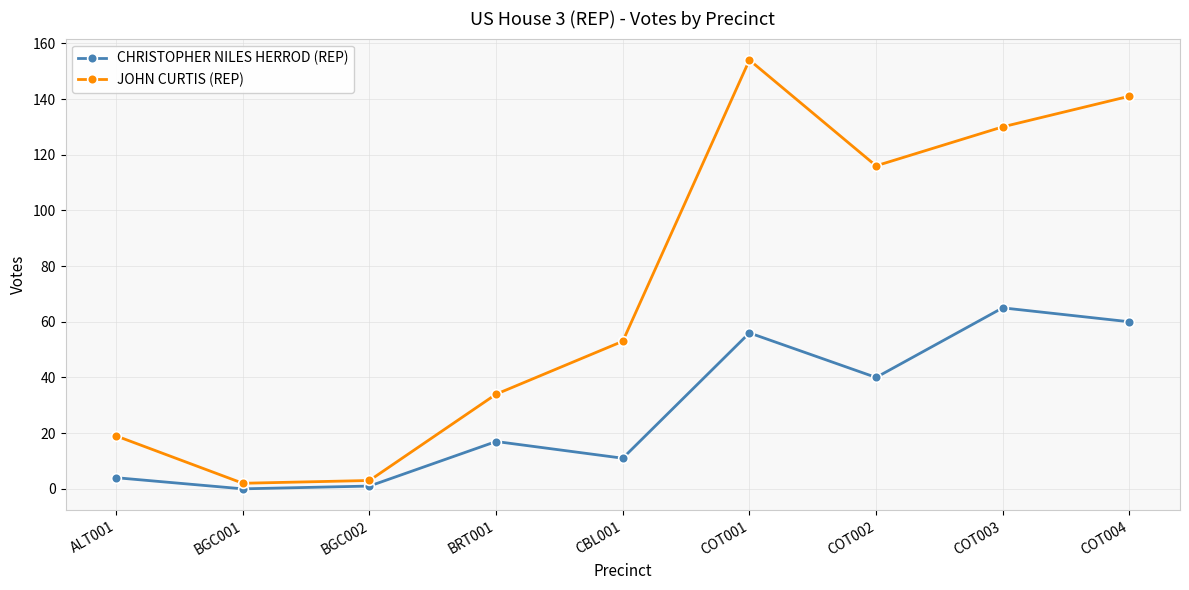

Which series has the largest range (max minus min)?

JOHN CURTIS (REP)